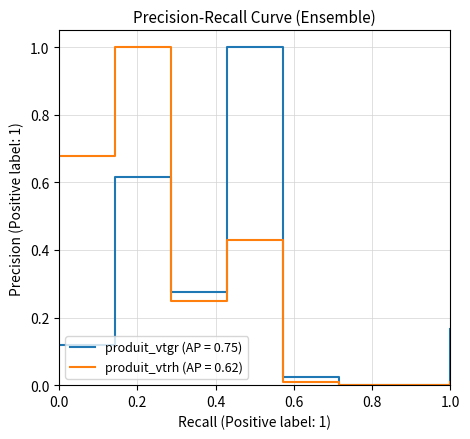

What is the highest value of the produit_vtgr (AP = 0.75) series?

1.0